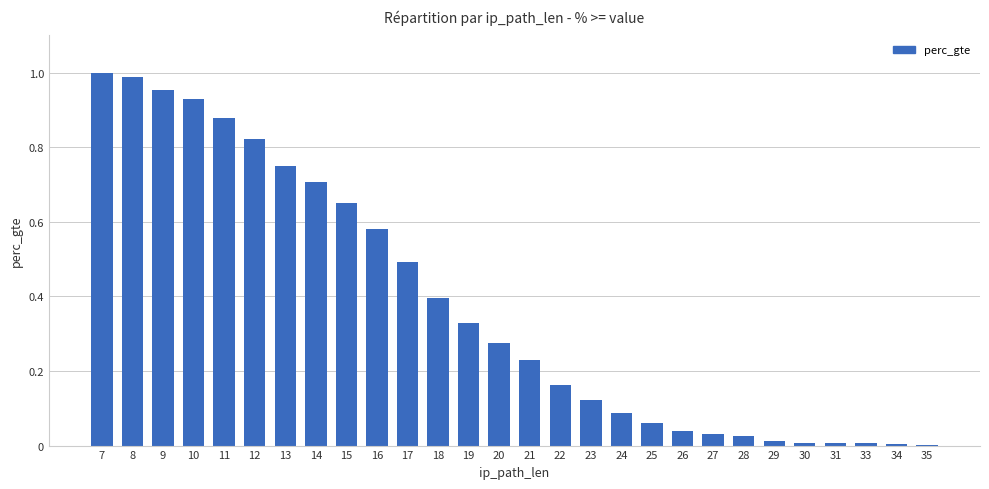

True or false: the data shows 0.4 at 21.

False